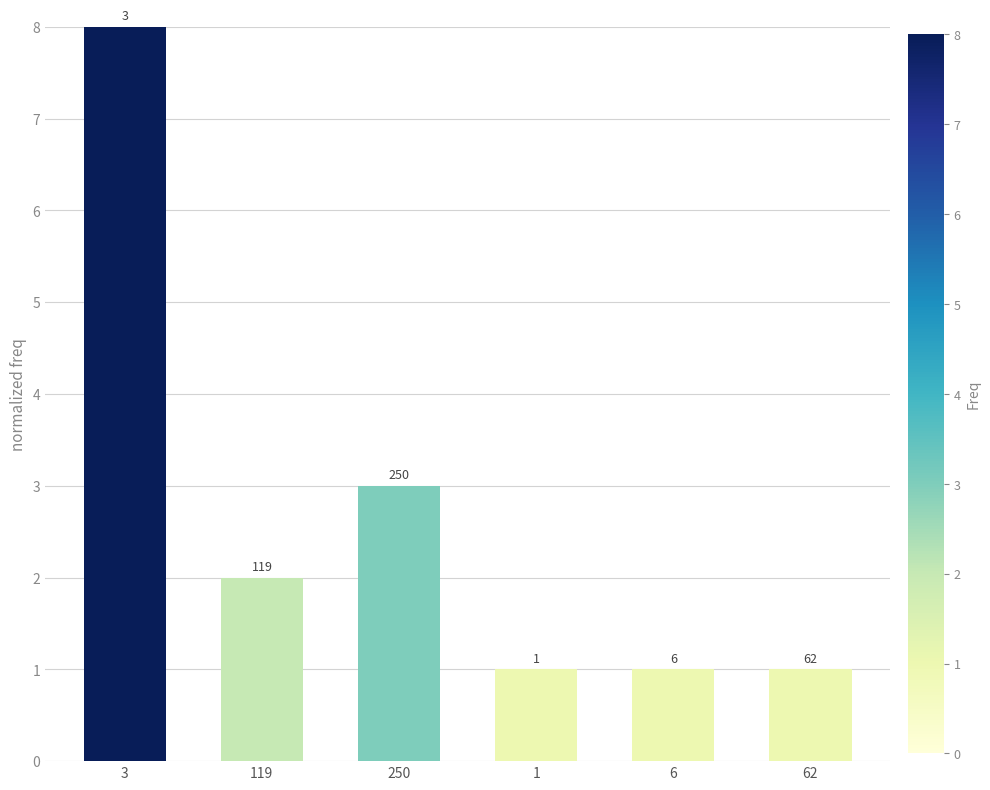

Reading right to left, transcribe all the data shown in this chart.

62=1	6=1	1=1	250=3	119=2	3=8